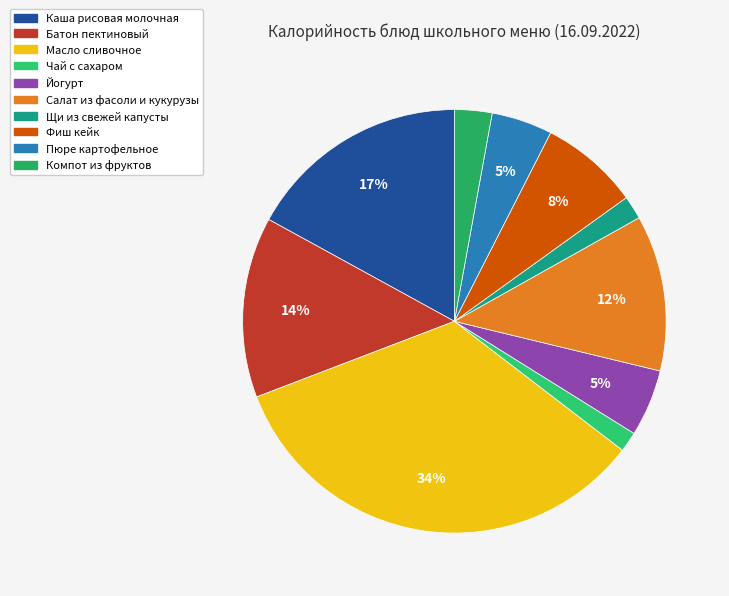

Is there a majority slice in this chart?

No